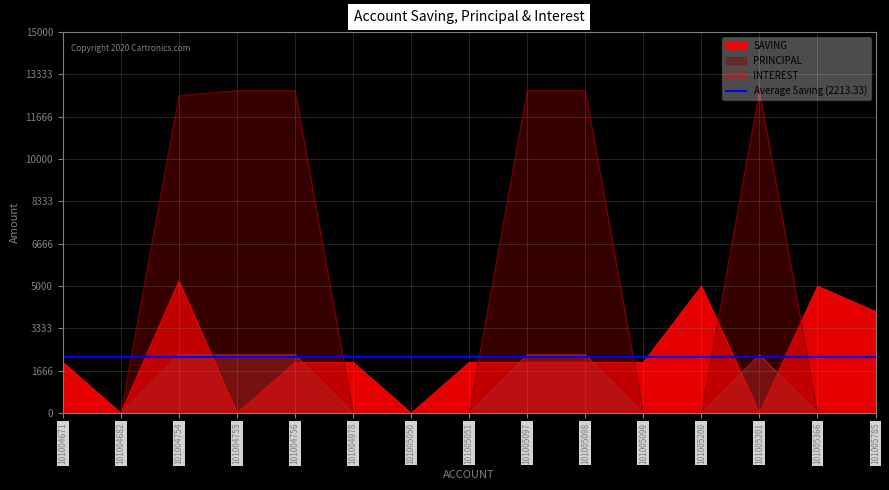

What is the sum of the SAVING values at 101005051 and 101005366?

7000